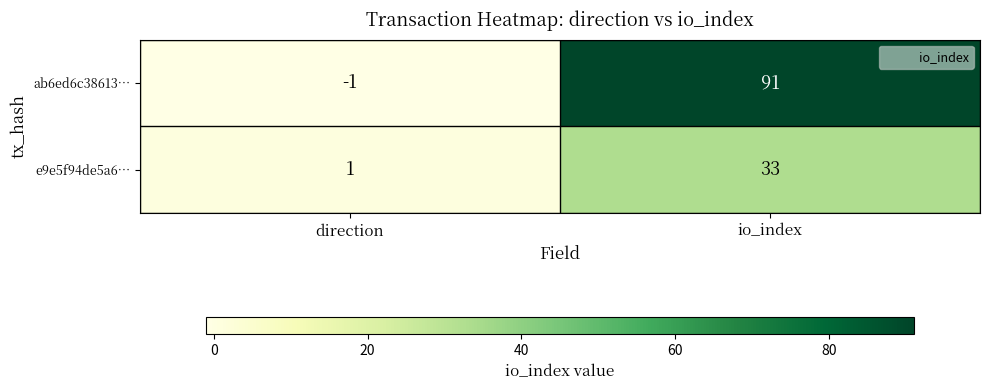

How many positive values does the ab6ed6c38613… series have?

1